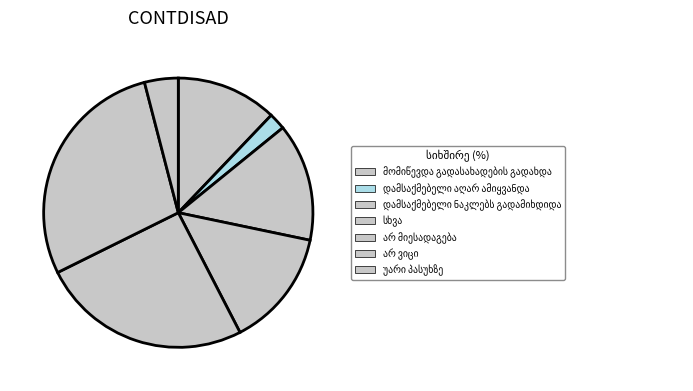

What is the change in value from დამსაქმებელი აღარ ამიყვანდა to დამსაქმებელი ნაკლებს გადამიხდიდა?

+12